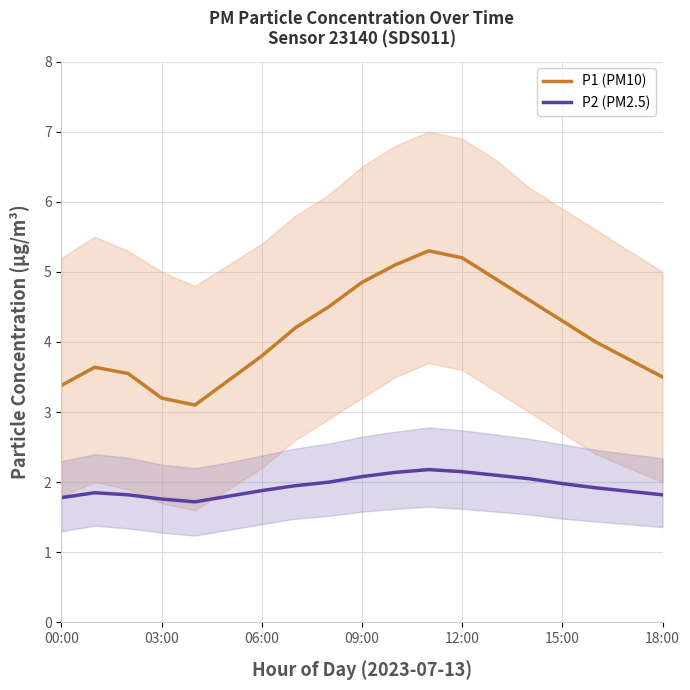

True or false: P2 (PM2.5) and P1 (PM10) cross at least once.

False